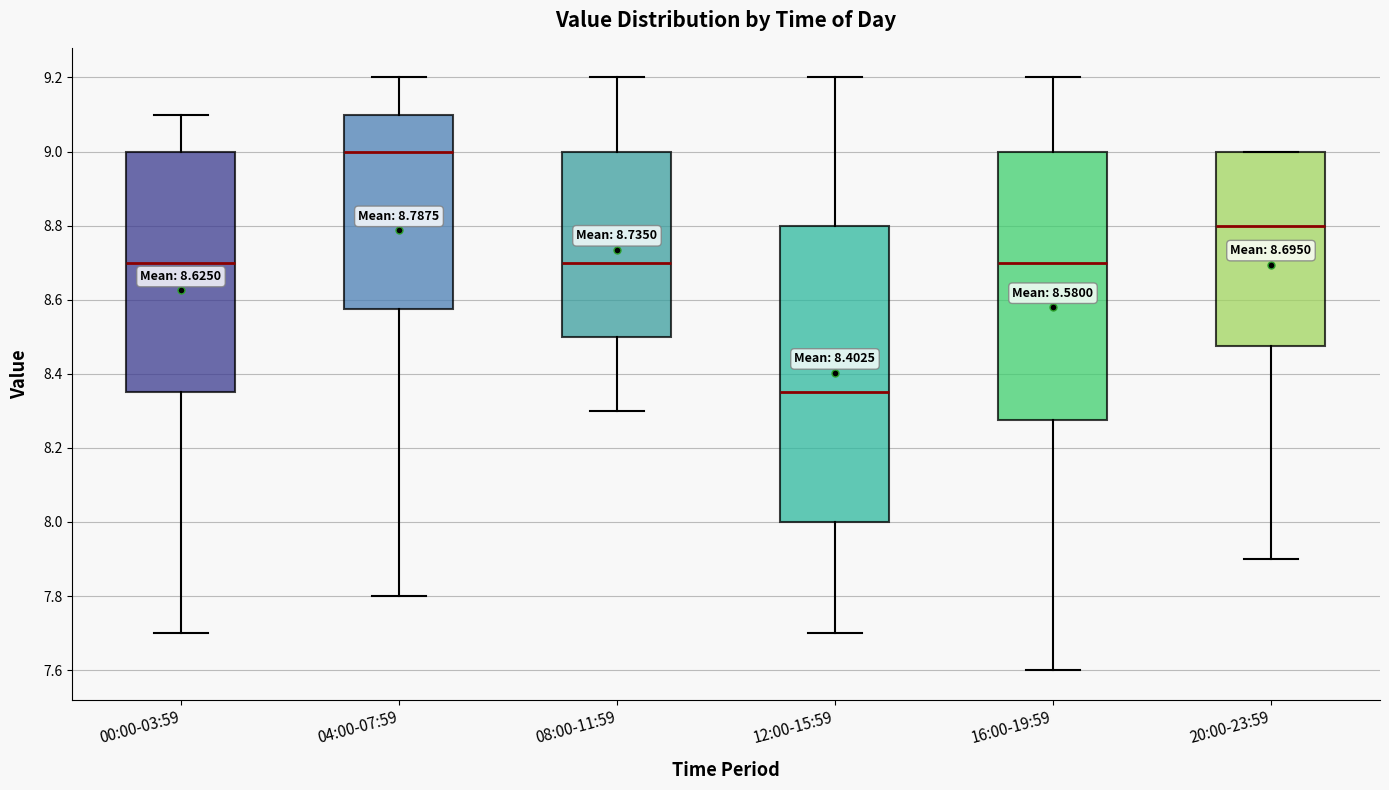

Which box is the tallest, from its lower edge to its upper edge?

12:00-15:59